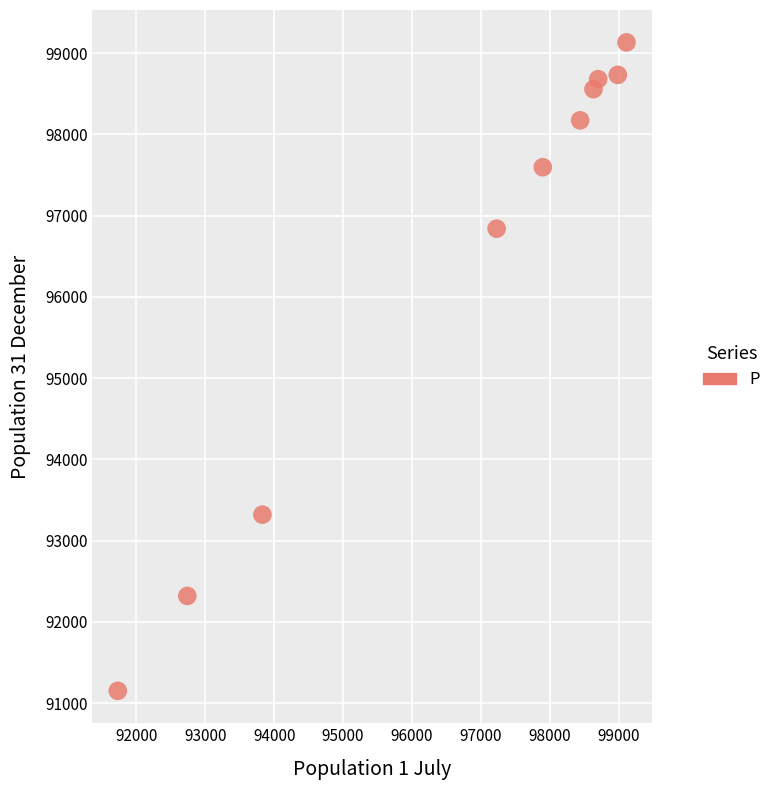

What is the average Y value?

96449